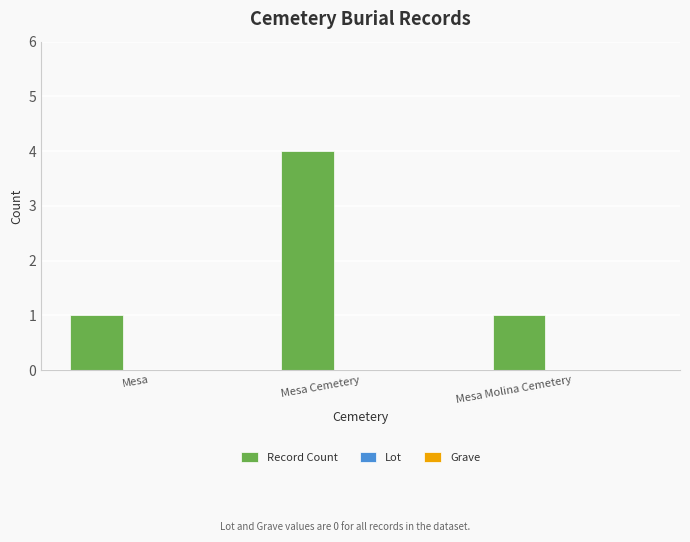

Which label corresponds to the largest value in the chart?

Mesa Cemetery